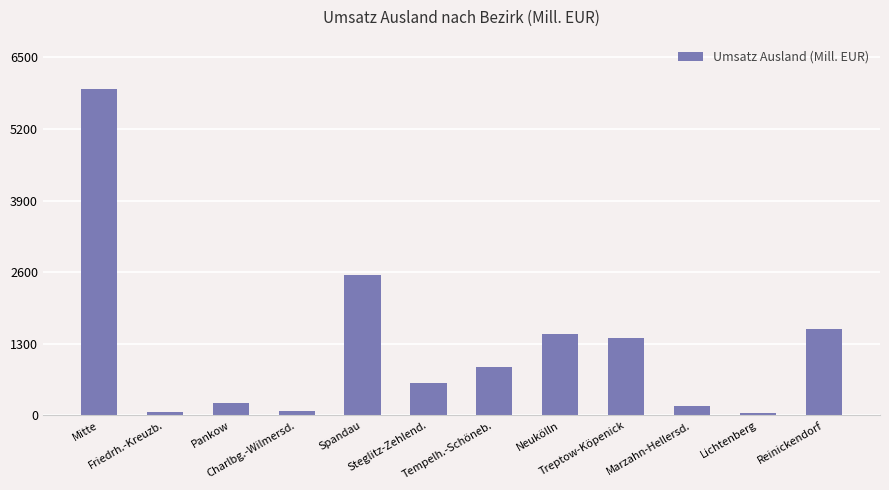

How many distinct data groups are displayed?

1